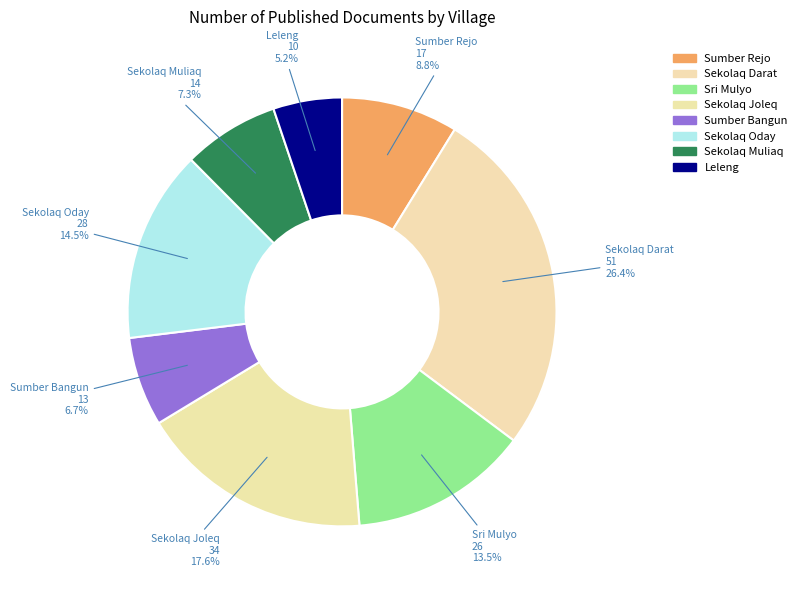

How many slices are in this pie chart?

8